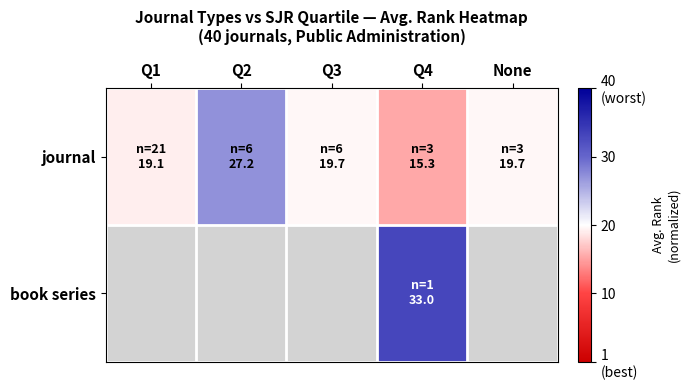

At how many categories does at least one series exceed 0?

5